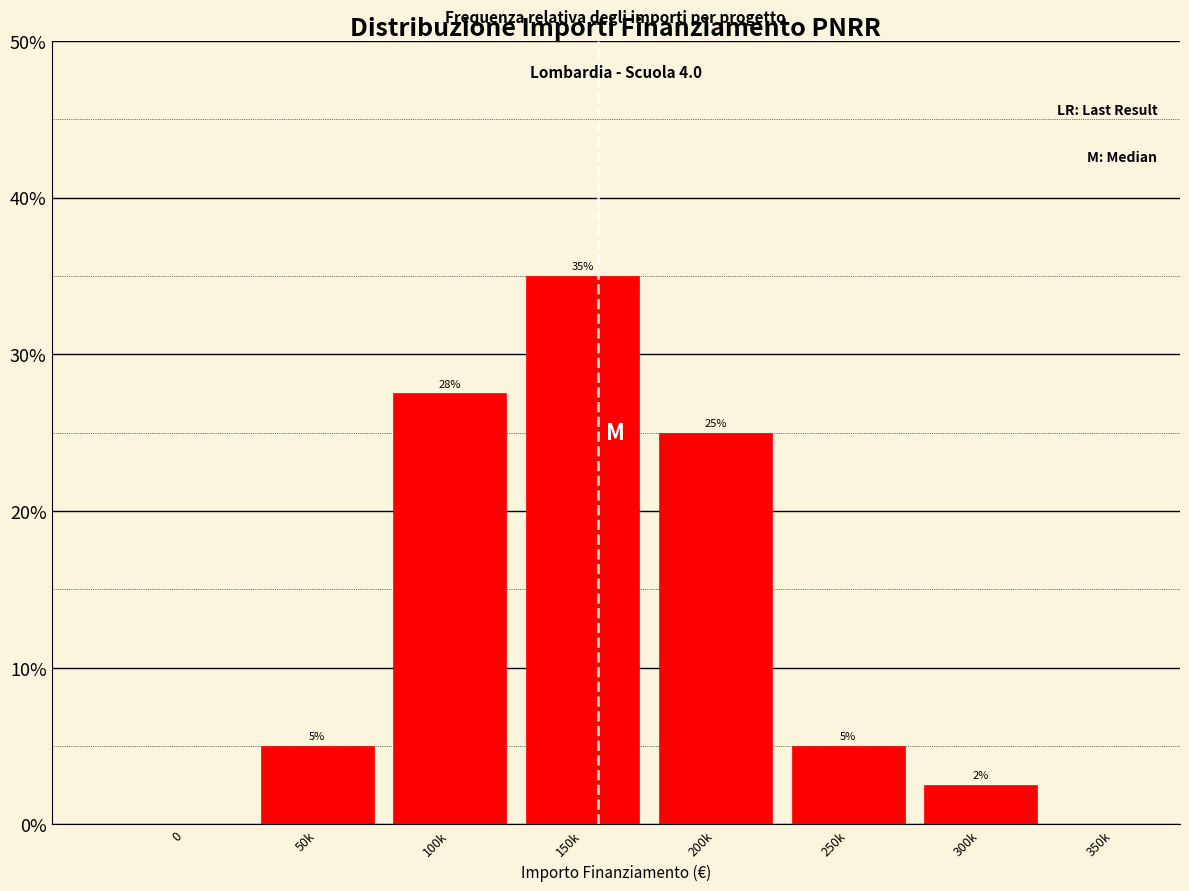

What is the sum of all values?

100.0